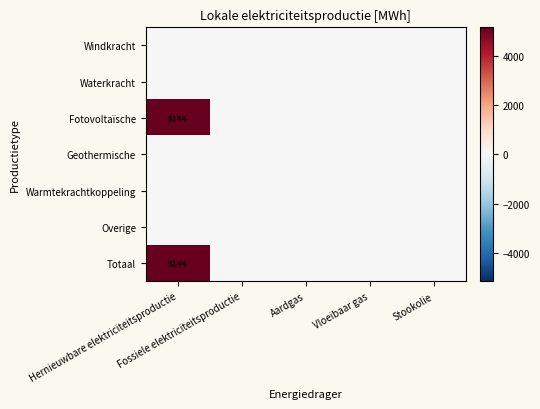

Count the number of data series in this chart.

7